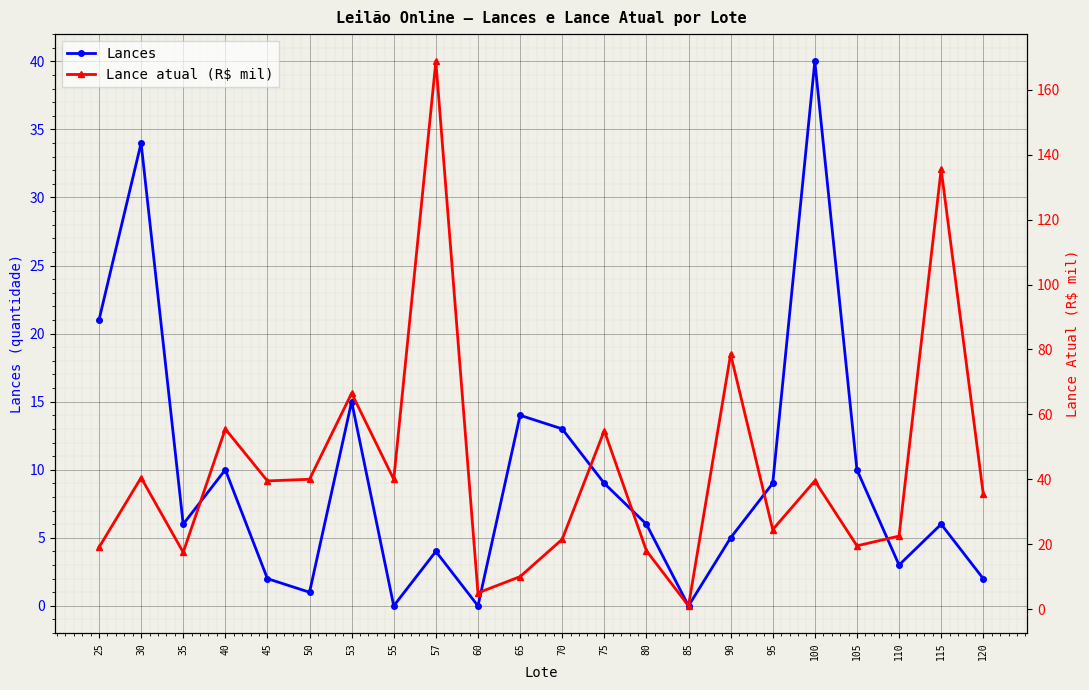

Which series ends up on top after the final intersection of Lances and Lance atual (R$ mil)?

Lance atual (R$ mil)